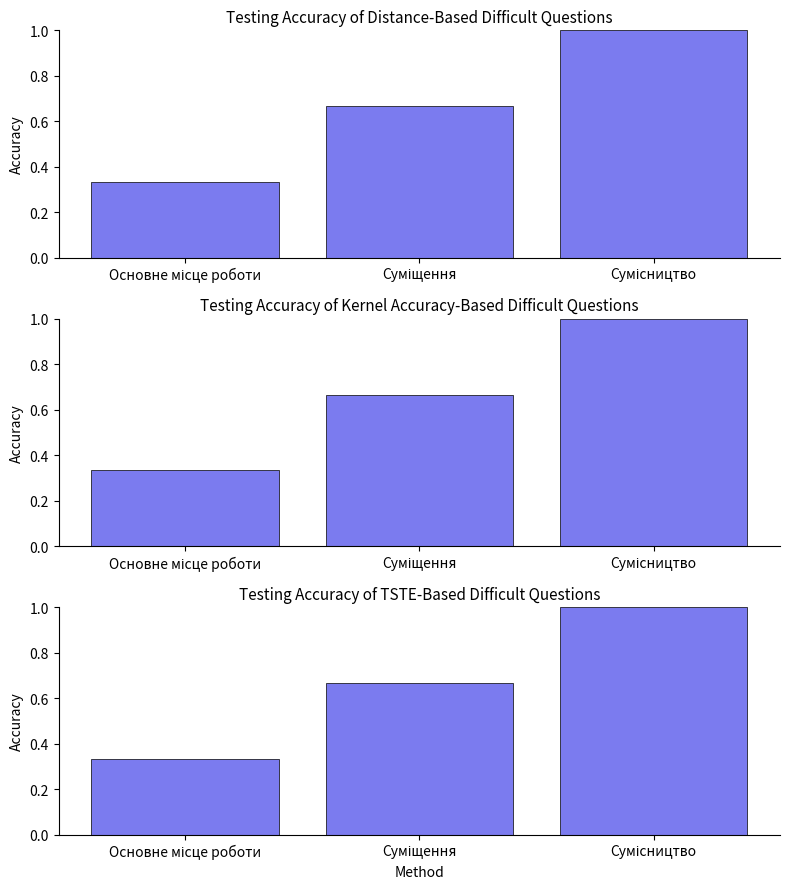

What is the average value?

0.7